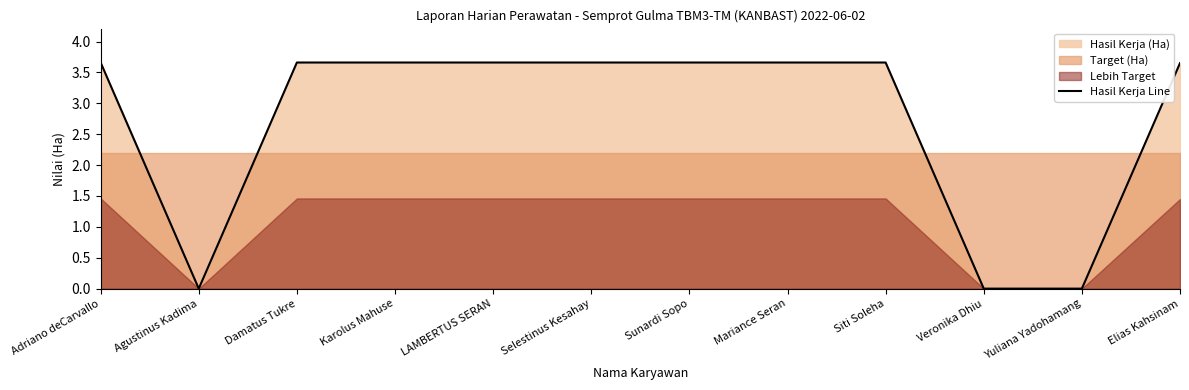

What is the label of the 5th point from the left?

LAMBERTUS SERAN